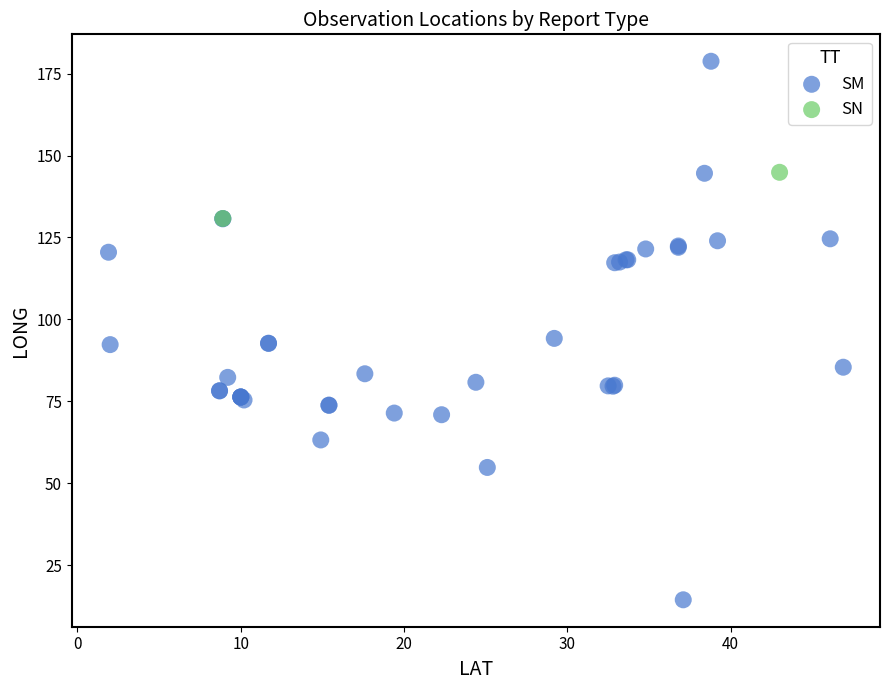

What are all the series names shown in the legend?

SM, SN